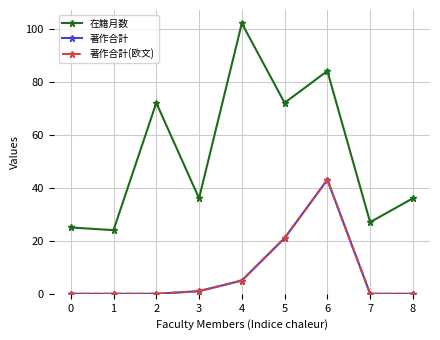

Between 4 and 8, which series saw the biggest shift?

在籍月数